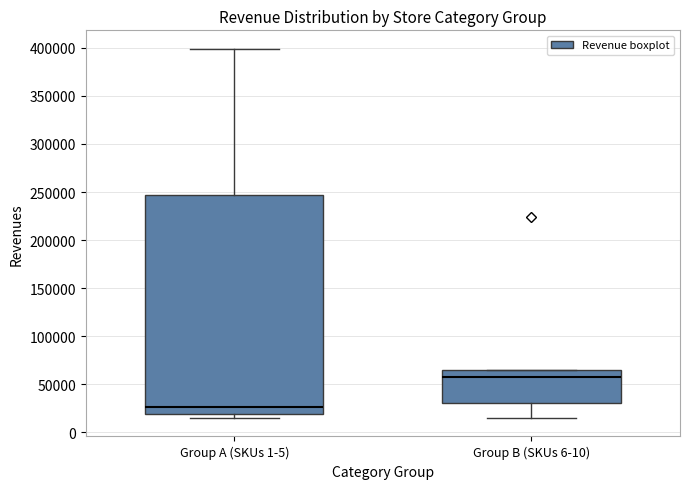

Which box is the tallest, from its lower edge to its upper edge?

Group A (SKUs 1-5)